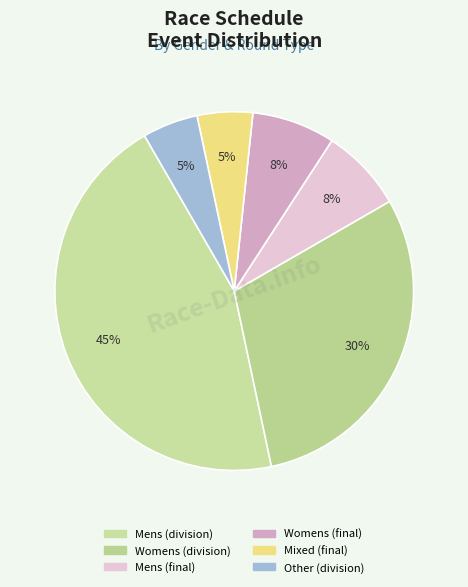

How many slices are in this pie chart?

6